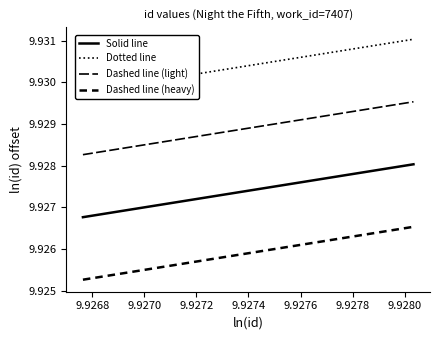

What is the sum of all Dotted line values?

29.8